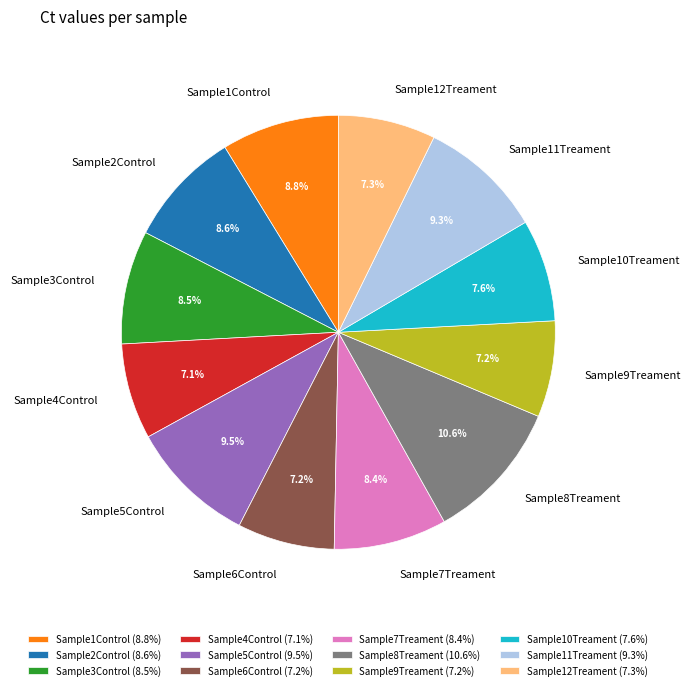

Is the sum of Sample1Control and Sample3Control greater than half?

No